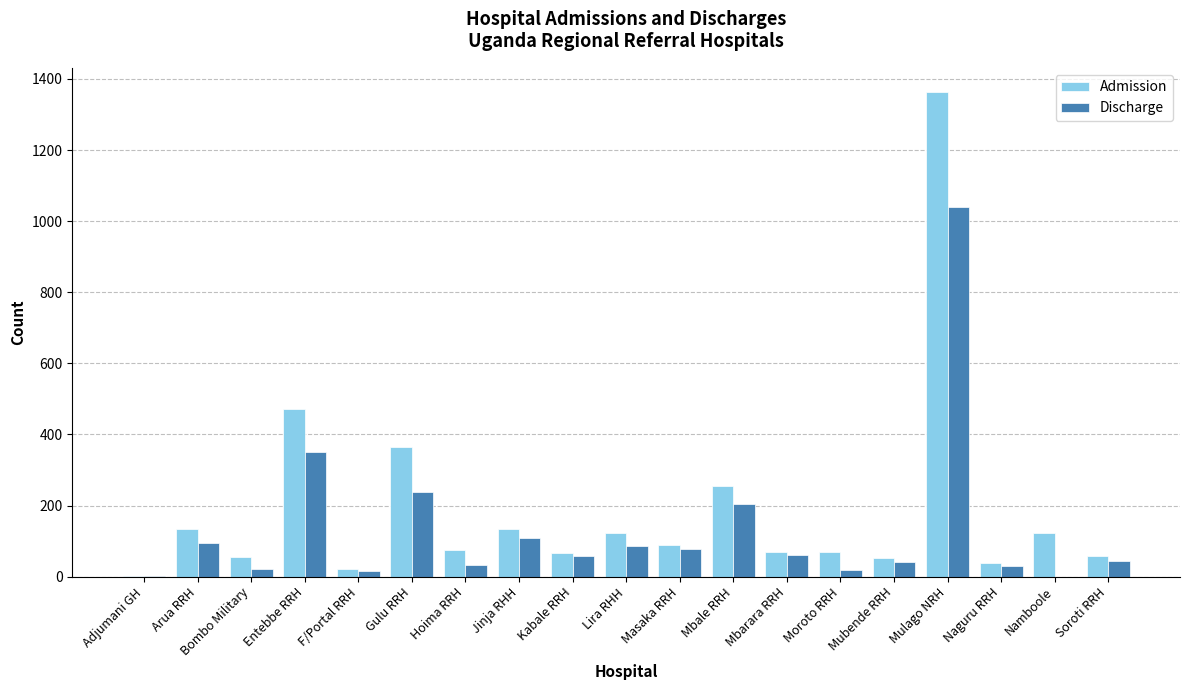

What is the sum of the Discharge values at Soroti RRH and Gulu RRH?

282